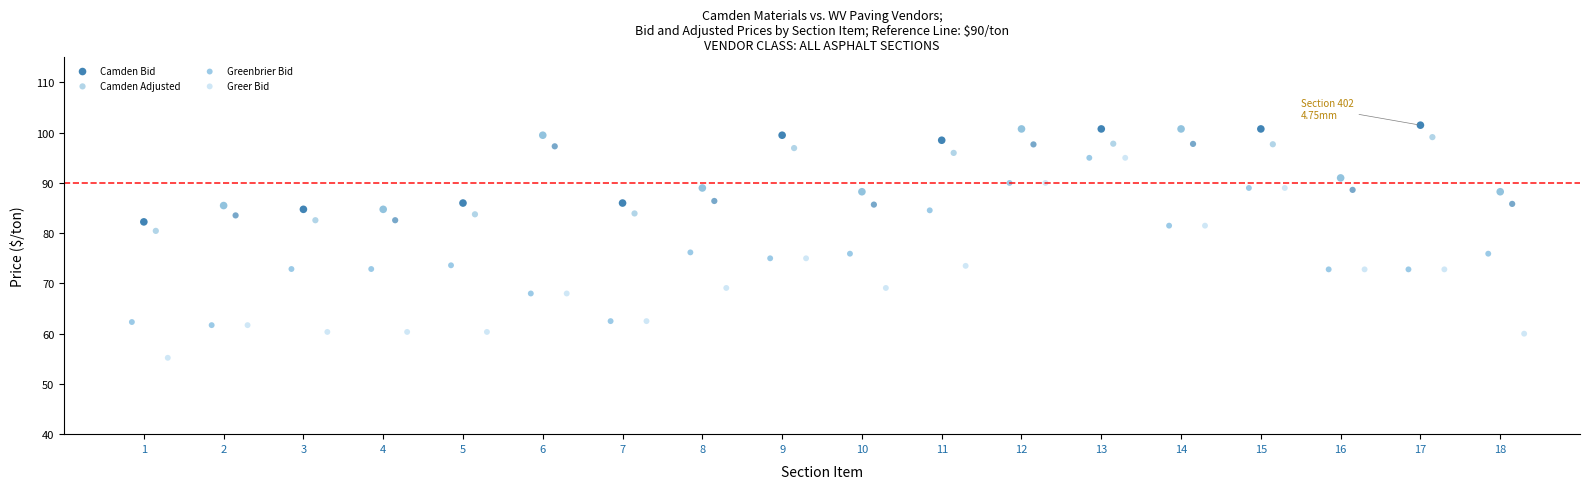

Which series has the widest spread of Y values?

Greer Bid